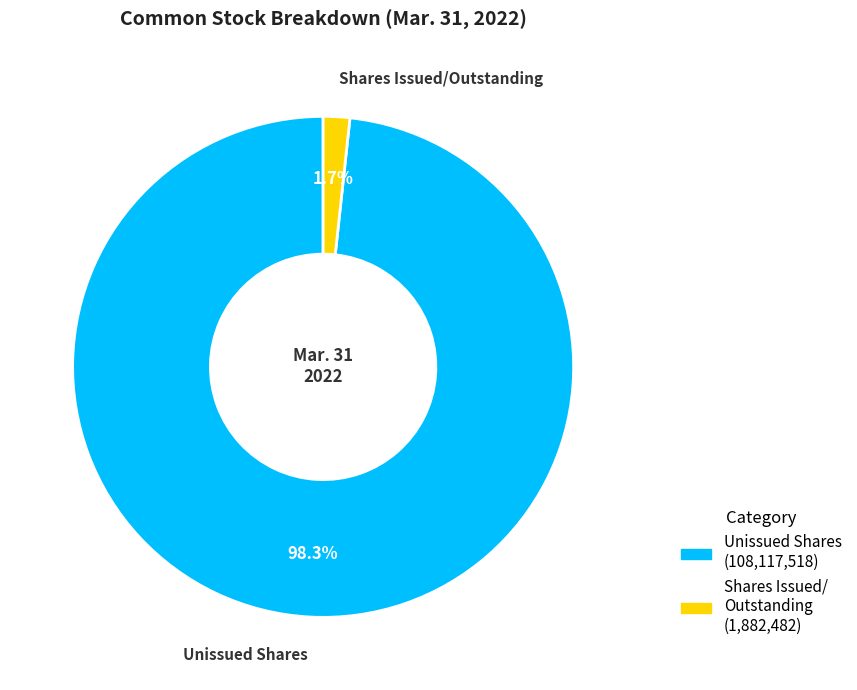

Does any single category account for the majority?

Yes